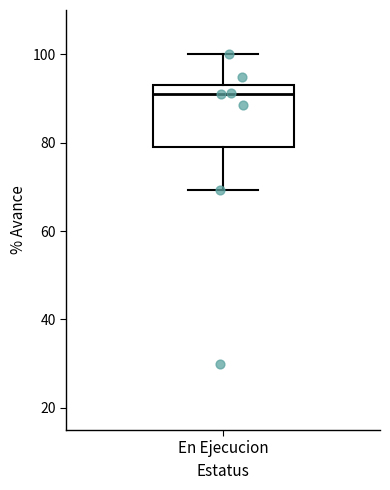

Read this box plot against the y-axis: the position of the median line, the range covered by the box, and the ends of both whiskers. The values are not printed on the chart, so give them approximately, as read against the axis.

median 92, box 78 to 94, whiskers 70 to 100